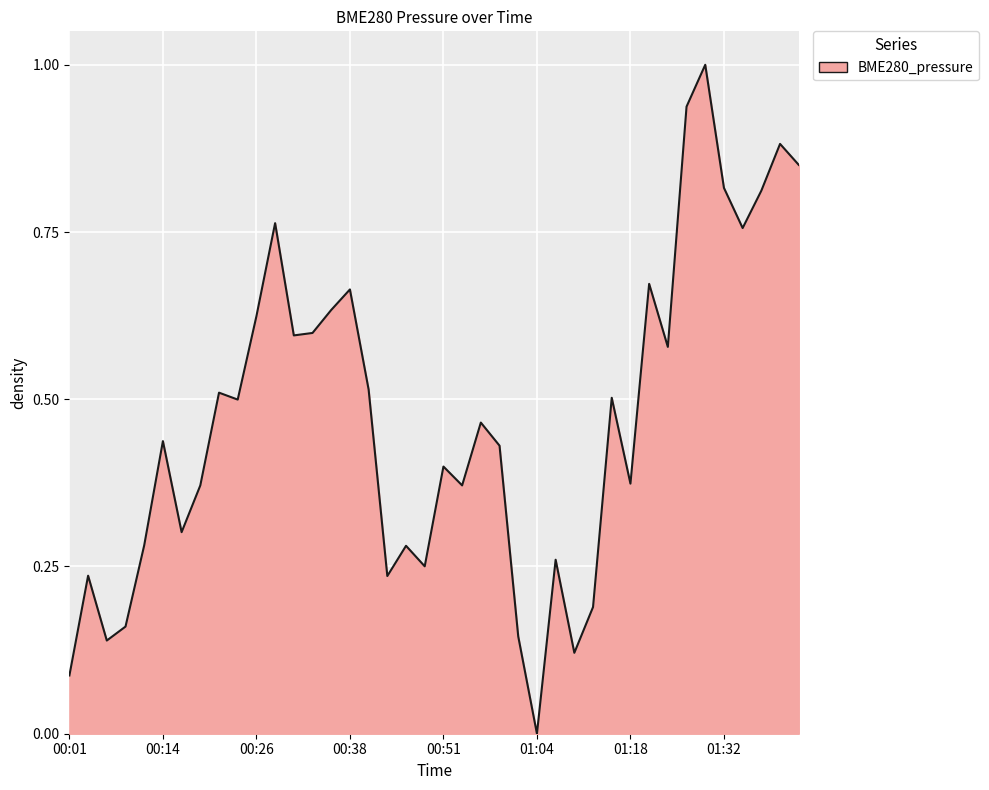

What is the maximum value shown in the chart?

1.0